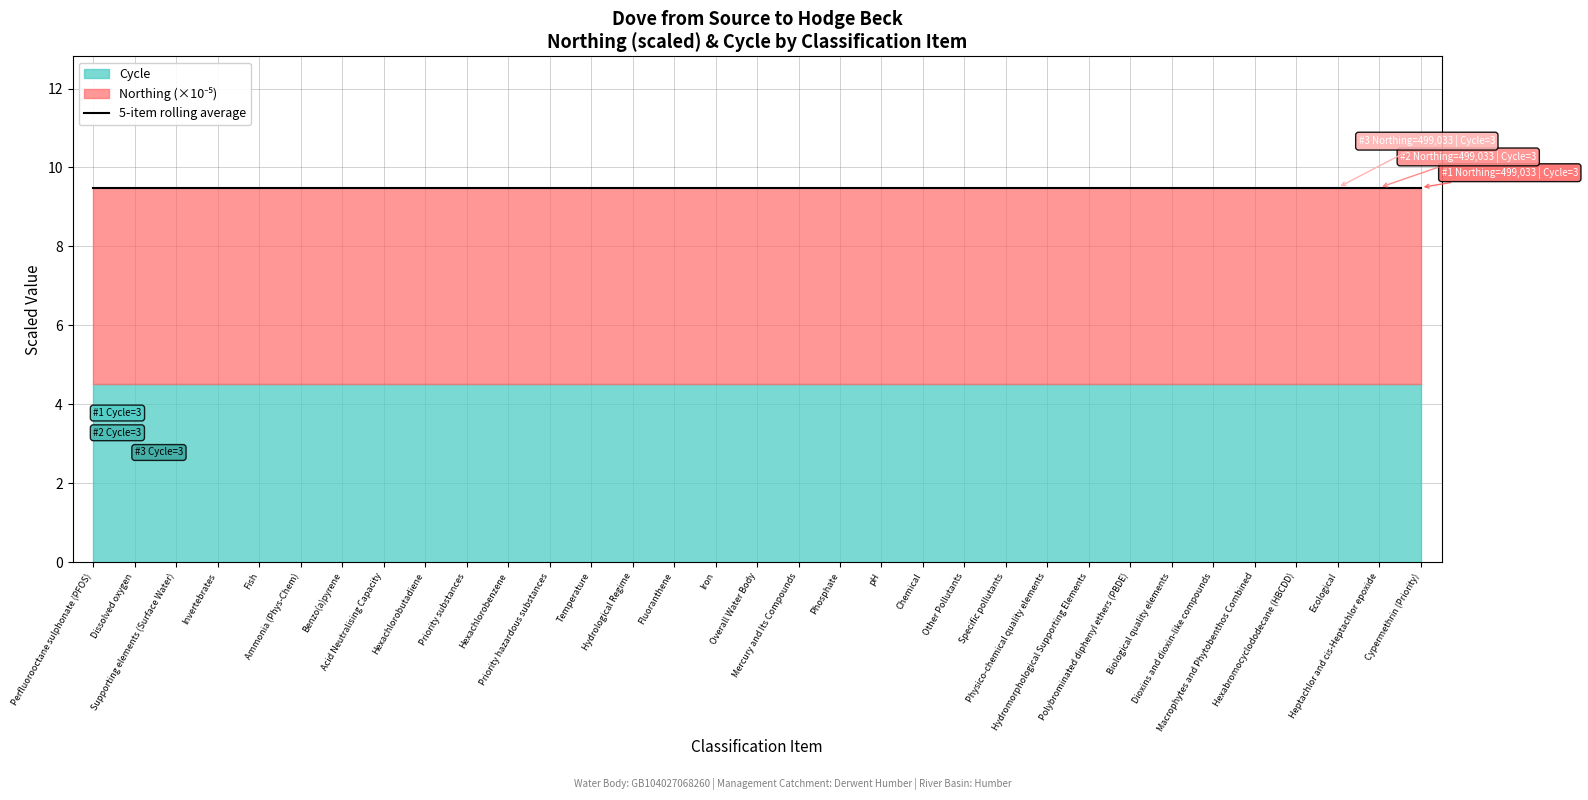

The Northing series shows 777777 at Invertebrates. True or false?

False